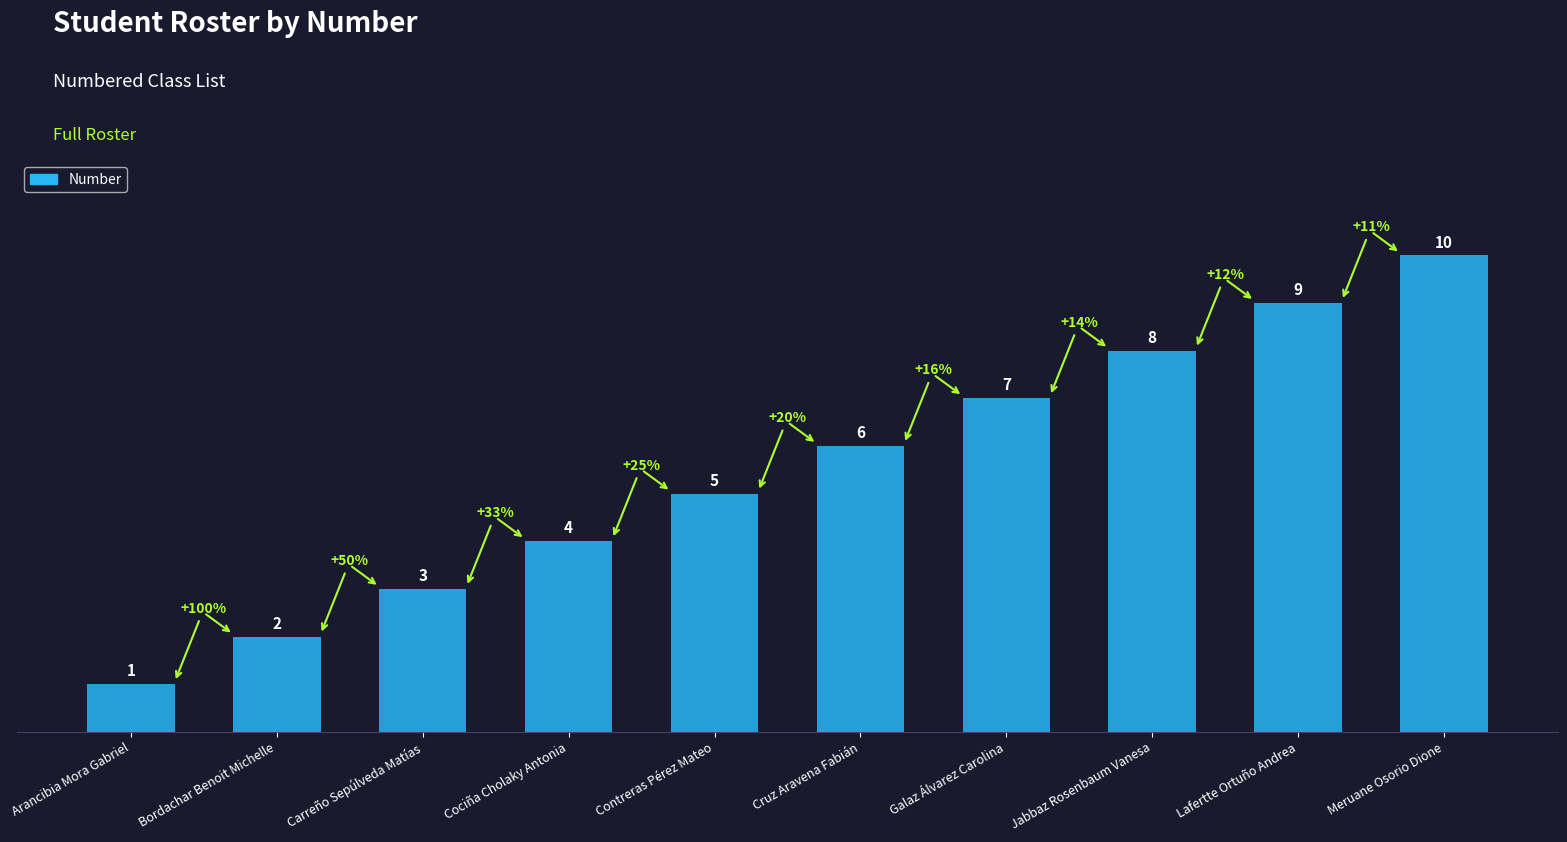

Is it true that the value at Contreras Pérez Mateo is 5?

True